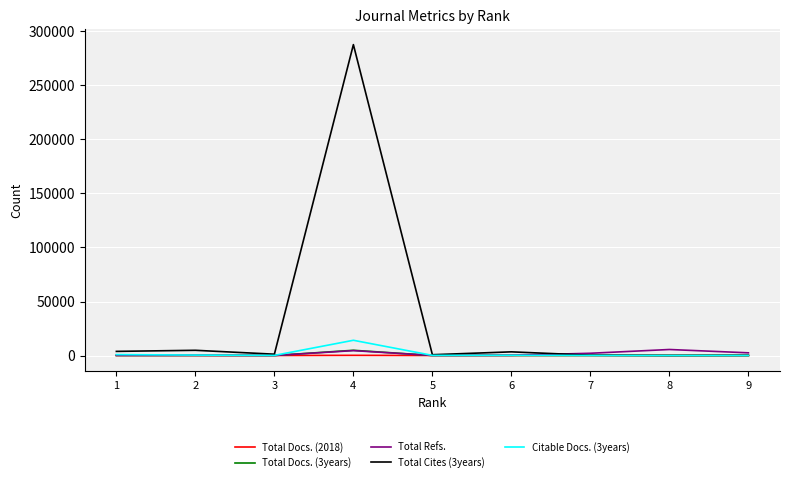

Which series has the largest total across all categories?

Total Cites (3years)